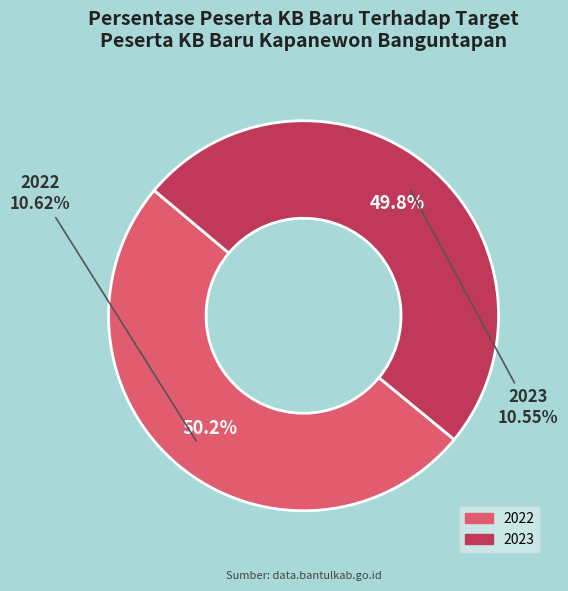

Does 2022 represent more than half of the total?

Yes